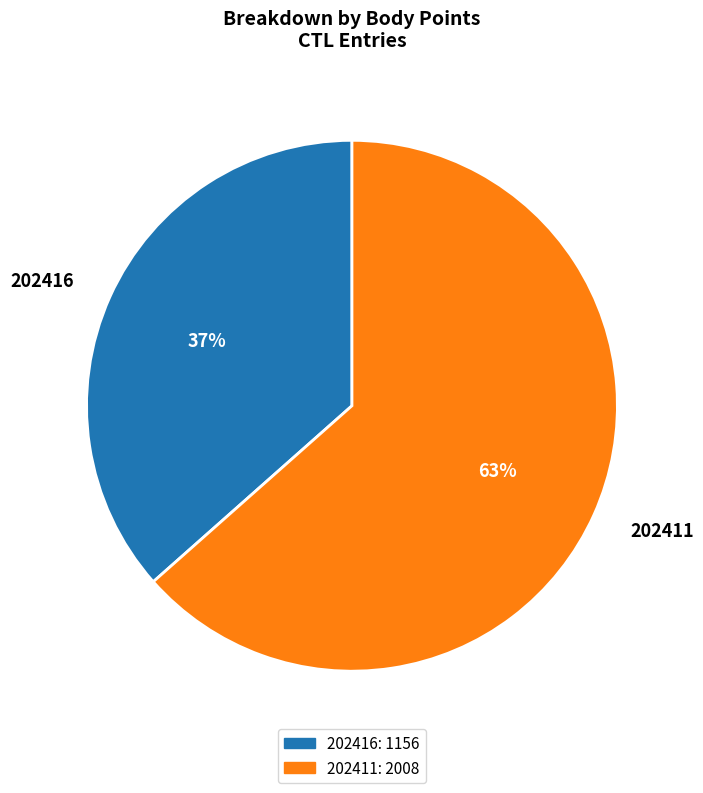

Which has a higher value, 202411 or 202416?

202411